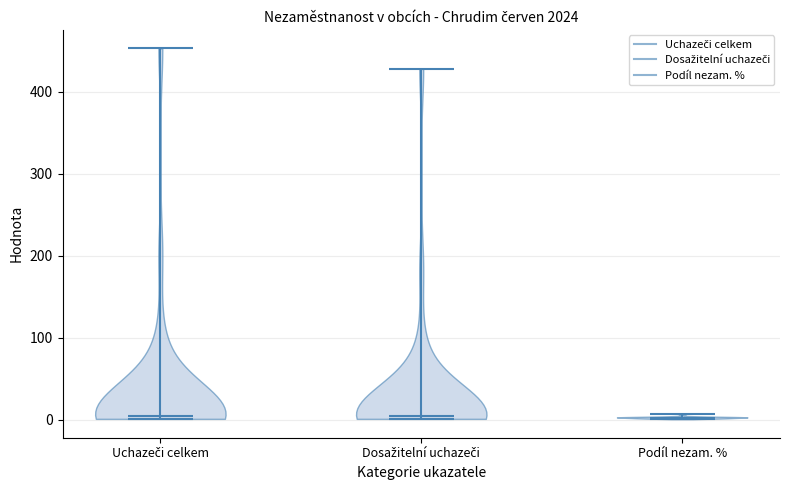

Reading left to right, read every violin against the y-axis: where its median line is, and the lowest and highest points it reaches. The values are not printed on the chart, so give them approximately, as read against the axis.

Uchazeči celkem: median line 10, lowest point 0, highest point 450
Dosažitelní uchazeči: median line 0, lowest point 0, highest point 430
Podíl nezam. %: median line 0, lowest point 0, highest point 10